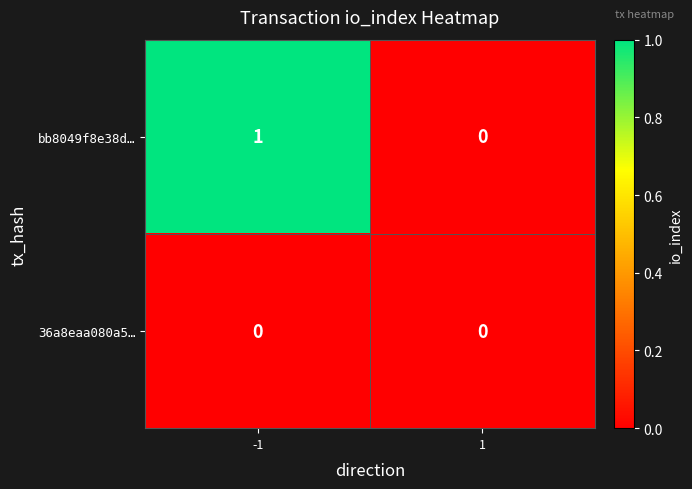

List the series in order of their peak value, lowest first.

36a8eaa080a5…, bb8049f8e38d…